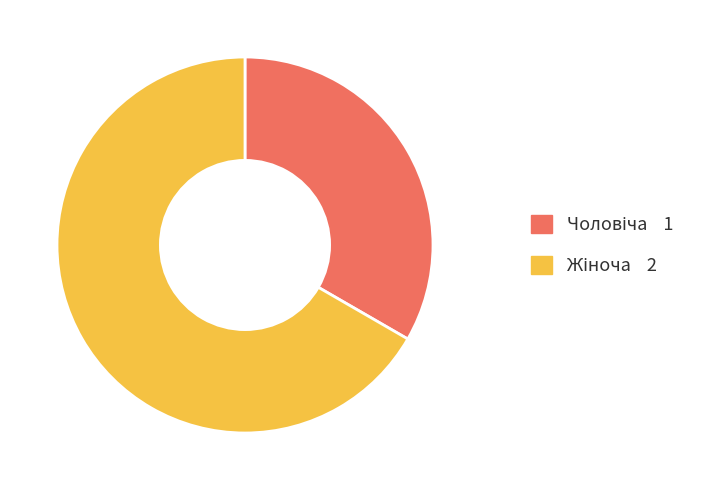

Is there any slice that represents more than half of the pie?

Yes